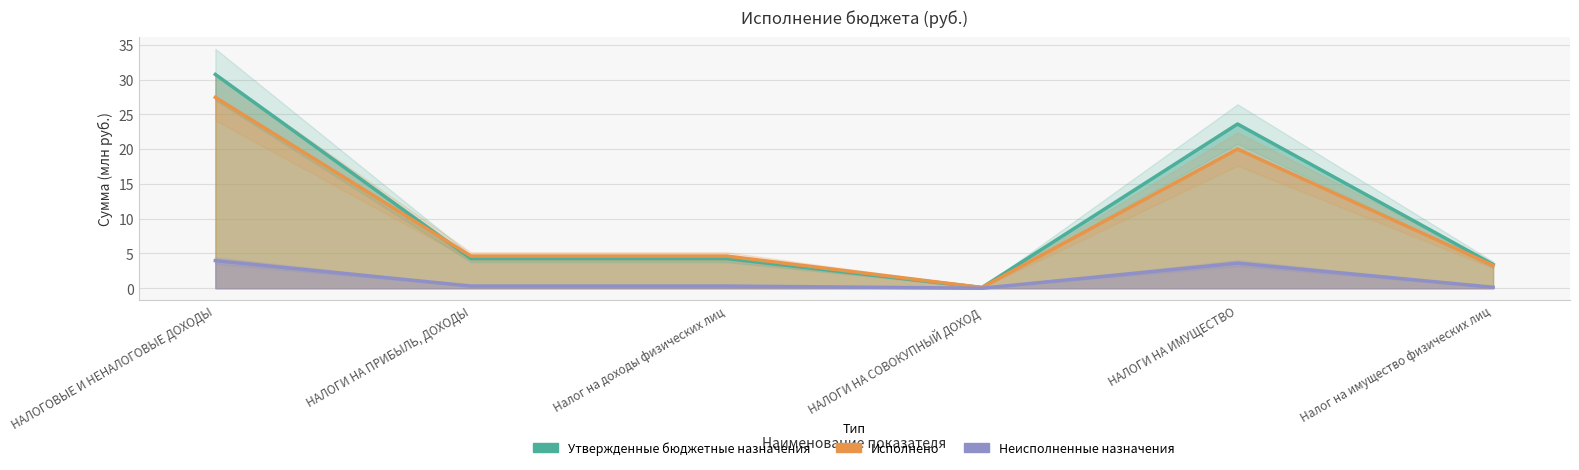

True or false: Неисполненные назначения and Утвержденные бюджетные назначения cross at least once.

False